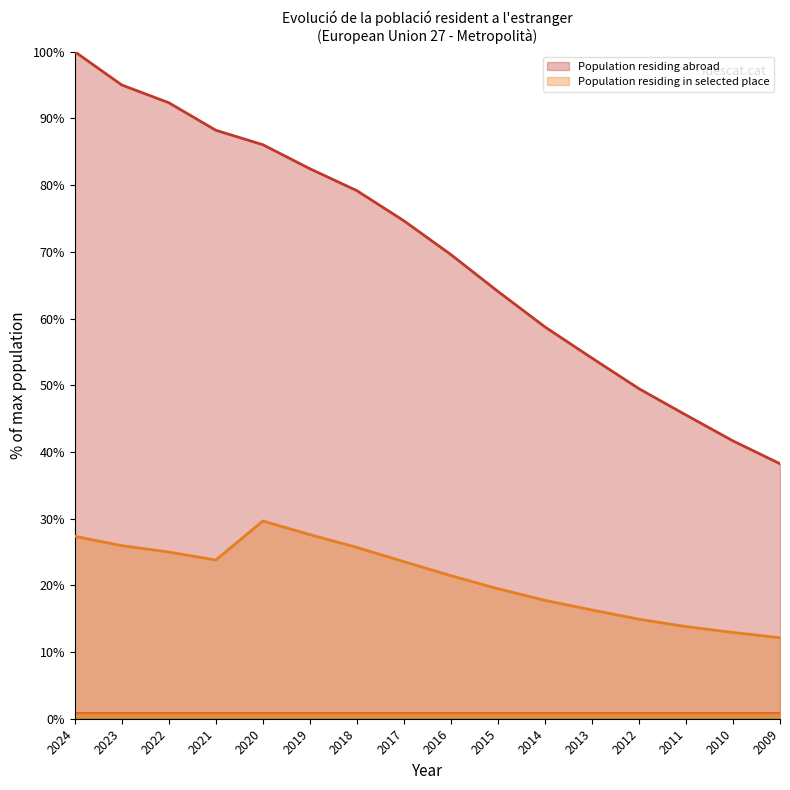

What are all the series names shown in the legend?

Population residing abroad, Population residing in selected place